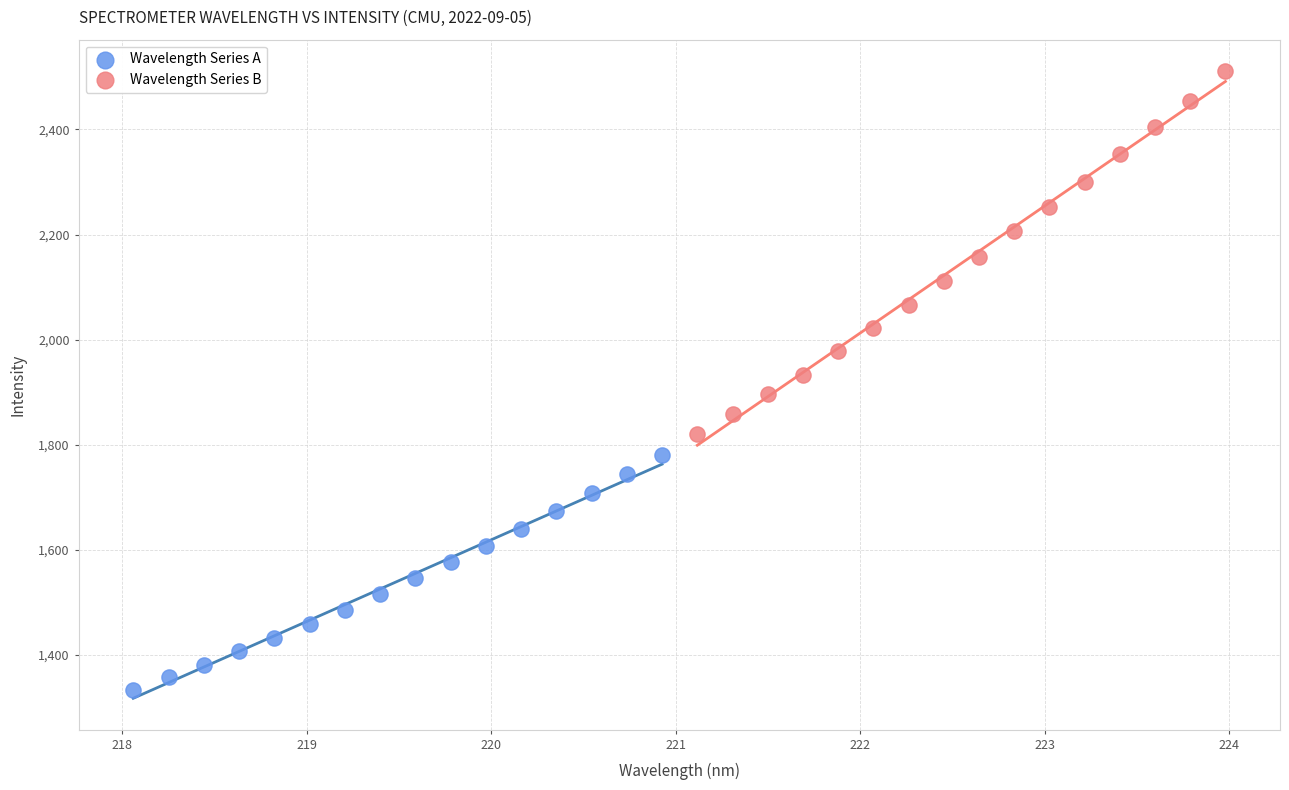

Which series has the largest Y range (max minus min)?

Wavelength Series B